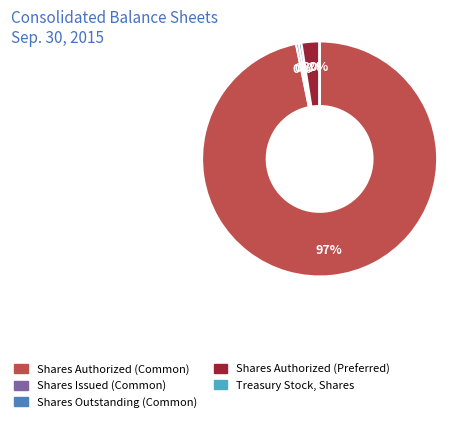

Does any single category account for the majority?

Yes